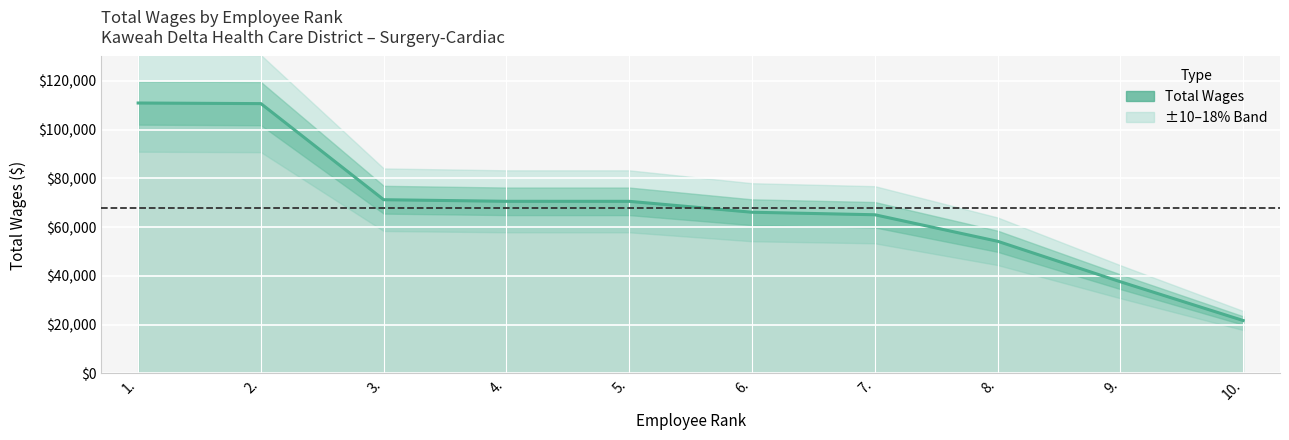

What is the difference between the second highest and minimum values?

88970